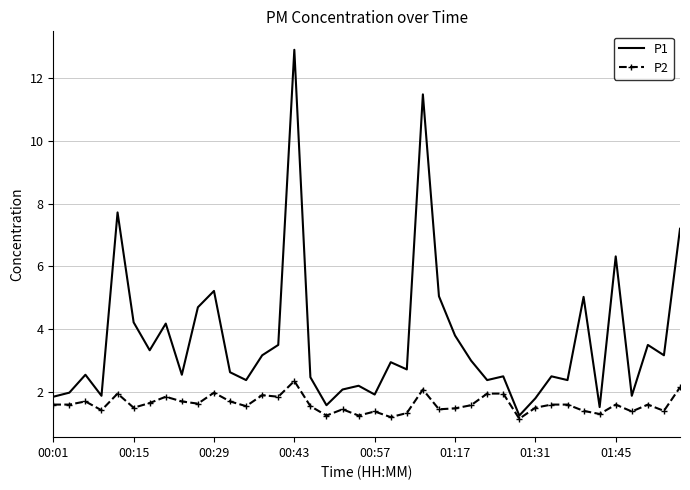

What is the maximum value for P2?

2.4